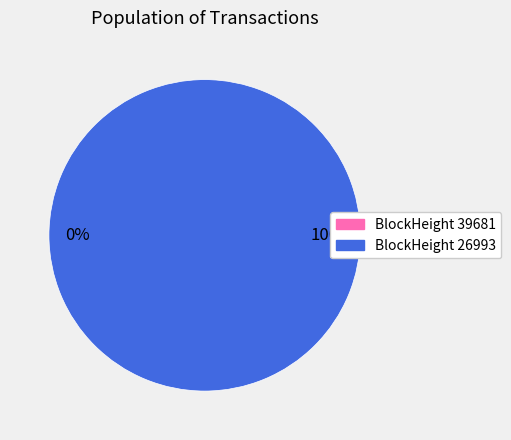

Does any single category account for the majority?

Yes